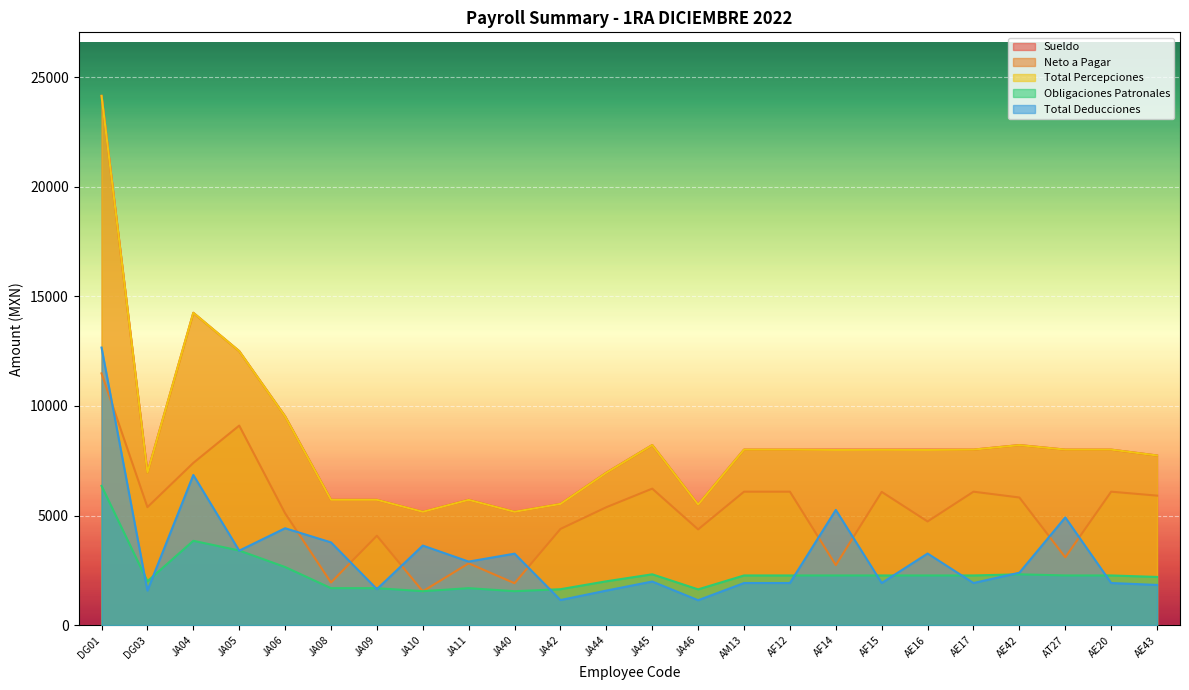

Reading left to right, transcribe all the data shown in this chart.

Sueldo: DG01=24148.8	DG03=6955.0	JA04=14250.0	JA05=12500.0	JA06=9525.0	JA08=5717.2	JA09=5717.2	JA10=5169.5	JA11=5717.2	JA40=5169.5	JA42=5528.8	JA44=6955.0	JA45=8214.3	JA46=5500.0	AM13=8007.1	AF12=8007.1	AF14=8007.1	AF15=8007.1	AE16=8007.1	AE17=8007.1	AE42=8214.3	AT27=8007.1	AE20=8007.1	AE43=7738.8
Neto a Pagar: DG01=11485.8	DG03=5380.8	JA04=7400.4	JA05=9103.4	JA06=5101.6	JA08=1943.4	JA09=4077.0	JA10=1541.2	JA11=2818.0	JA40=1910.0	JA42=4386.2	JA44=5378.6	JA45=6226.2	JA46=4365.6	AM13=6087.0	AF12=6087.0	AF14=2737.0	AF15=6078.2	AE16=4728.0	AE17=6087.0	AE42=5821.8	AT27=3093.0	AE20=6087.0	AE43=5907.0
Total Percepciones: DG01=24148.8	DG03=6955.0	JA04=14250.0	JA05=12500.0	JA06=9520.5	JA08=5717.2	JA09=5717.2	JA10=5169.5	JA11=5715.4	JA40=5169.5	JA42=5528.8	JA44=6952.8	JA45=8214.3	JA46=5500.0	AM13=8007.1	AF12=8007.1	AF14=7993.1	AF15=7998.2	AE16=7993.1	AE17=8007.1	AE42=8211.7	AT27=8007.1	AE20=8007.1	AE43=7738.8
Obligaciones Patronales: DG01=6352.0	DG03=1998.3	JA04=3845.5	JA05=3402.3	JA06=2649.0	JA08=1684.8	JA09=1684.8	JA10=1546.2	JA11=1684.8	JA40=1546.2	JA42=1637.1	JA44=1998.3	JA45=2317.1	JA46=1629.8	AM13=2264.7	AF12=2264.7	AF14=2264.7	AF15=2264.7	AE16=2264.7	AE17=2264.7	AE42=2317.1	AT27=2264.7	AE20=2264.7	AE43=2196.7
Total Deducciones: DG01=12663.0	DG03=1574.2	JA04=6849.6	JA05=3396.6	JA06=4418.9	JA08=3773.8	JA09=1640.2	JA10=3628.3	JA11=2897.4	JA40=3259.5	JA42=1142.6	JA44=1574.2	JA45=1988.1	JA46=1134.4	AM13=1920.1	AF12=1920.1	AF14=5256.1	AF15=1920.0	AE16=3265.1	AE17=1920.1	AE42=2389.9	AT27=4914.1	AE20=1920.1	AE43=1831.8